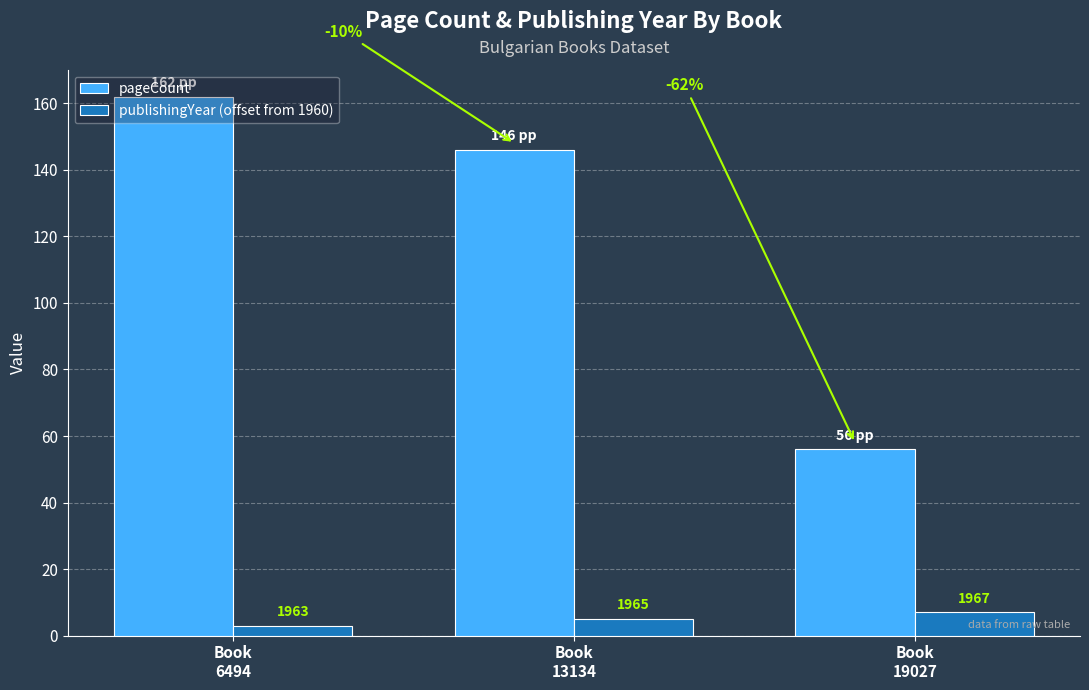

Are the bars horizontal?

No